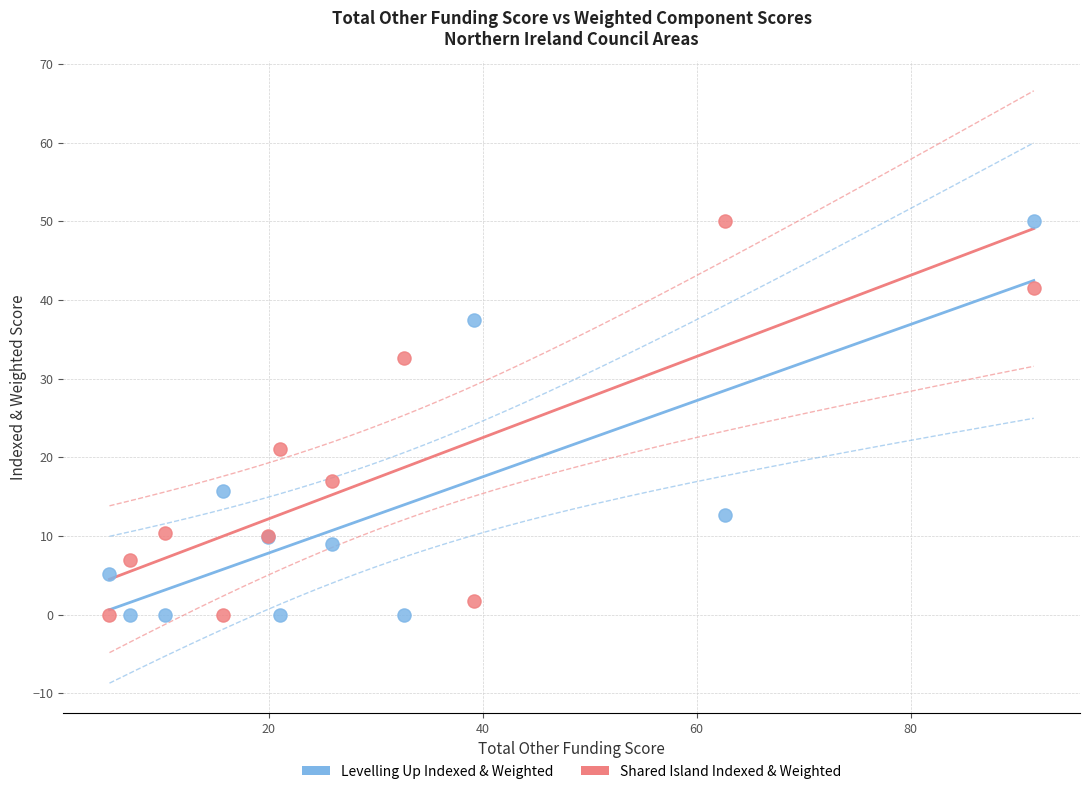

Across all series, what Y value is closest to 25?

21.0